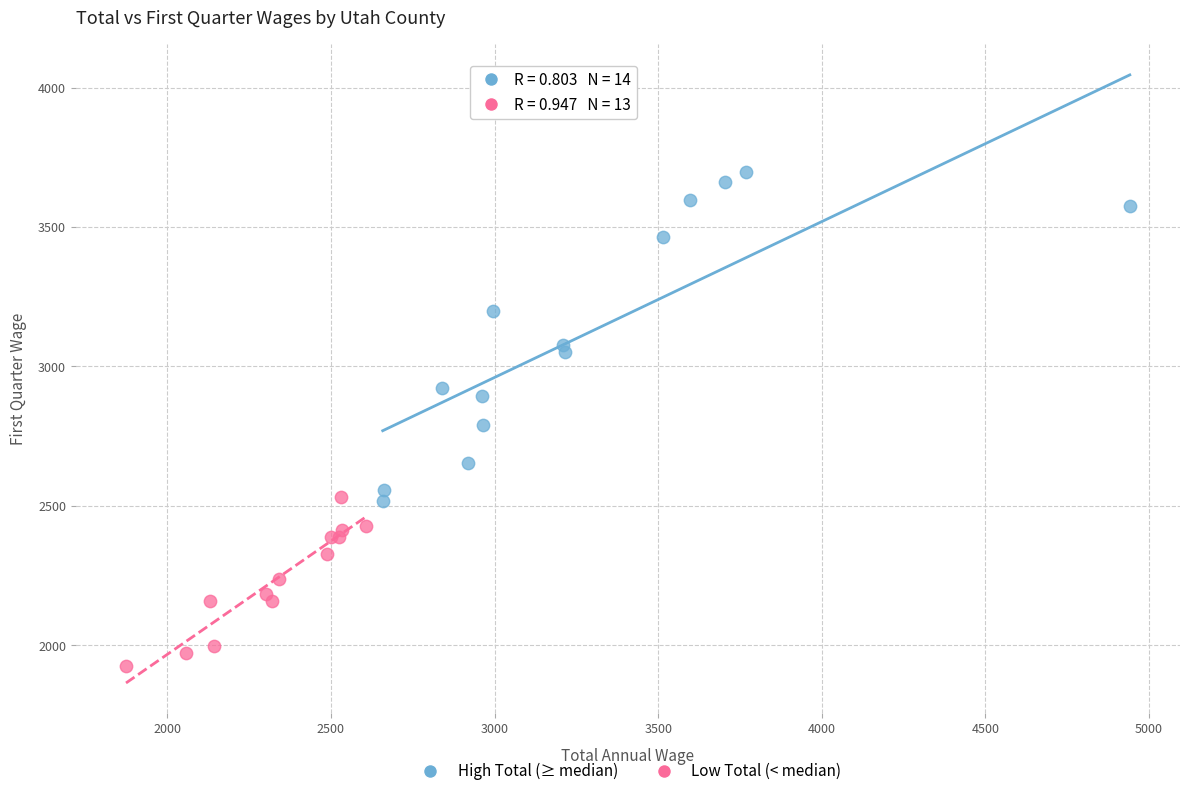

Which series contains the highest Y value?

High Total (≥ median)